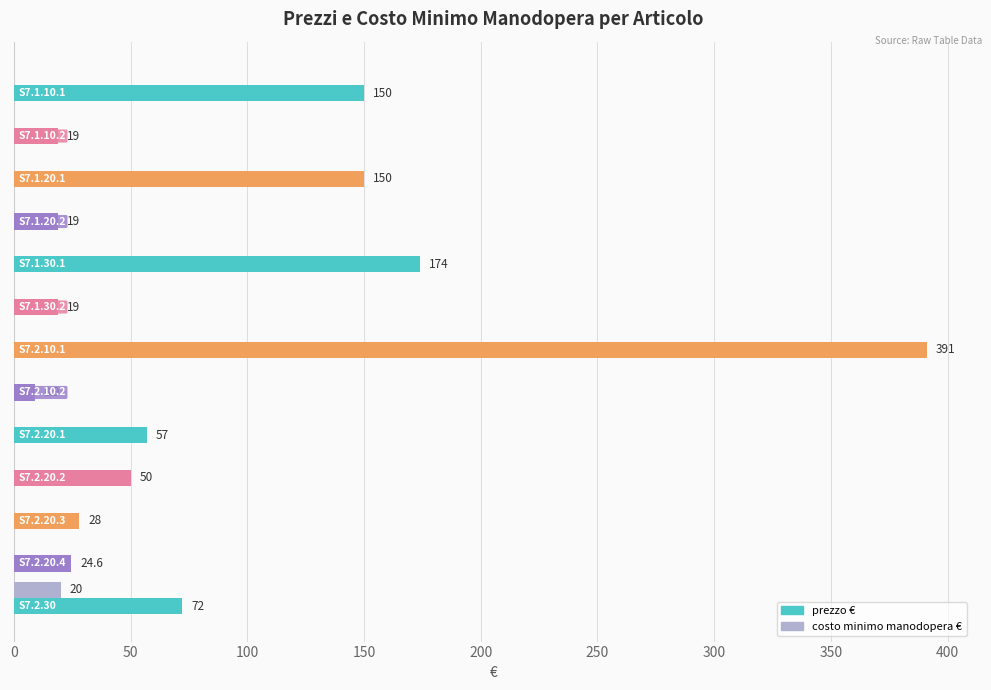

What is the sum of all costo minimo manodopera € values?

20.0